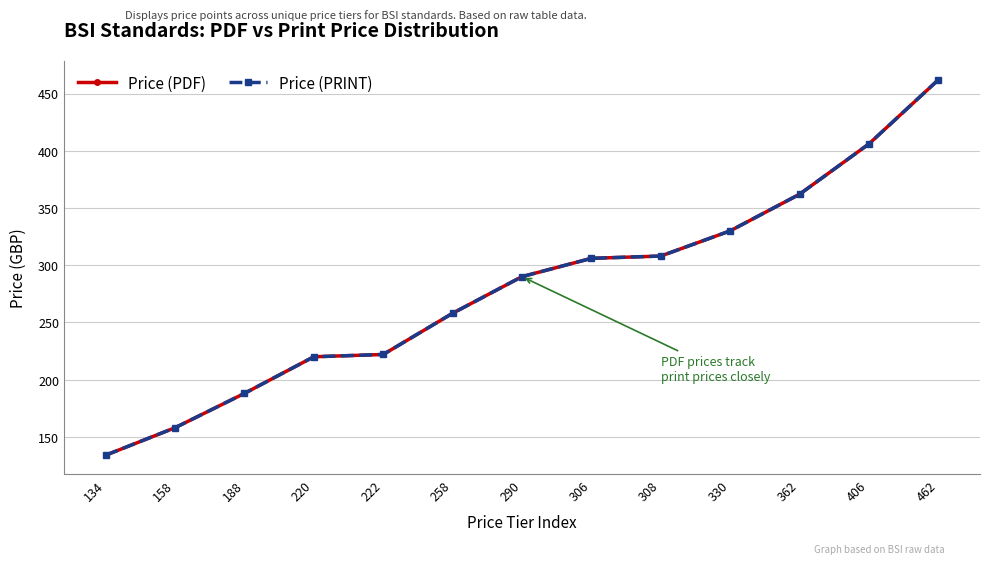

Is this an area chart (filled region under the line)?

No